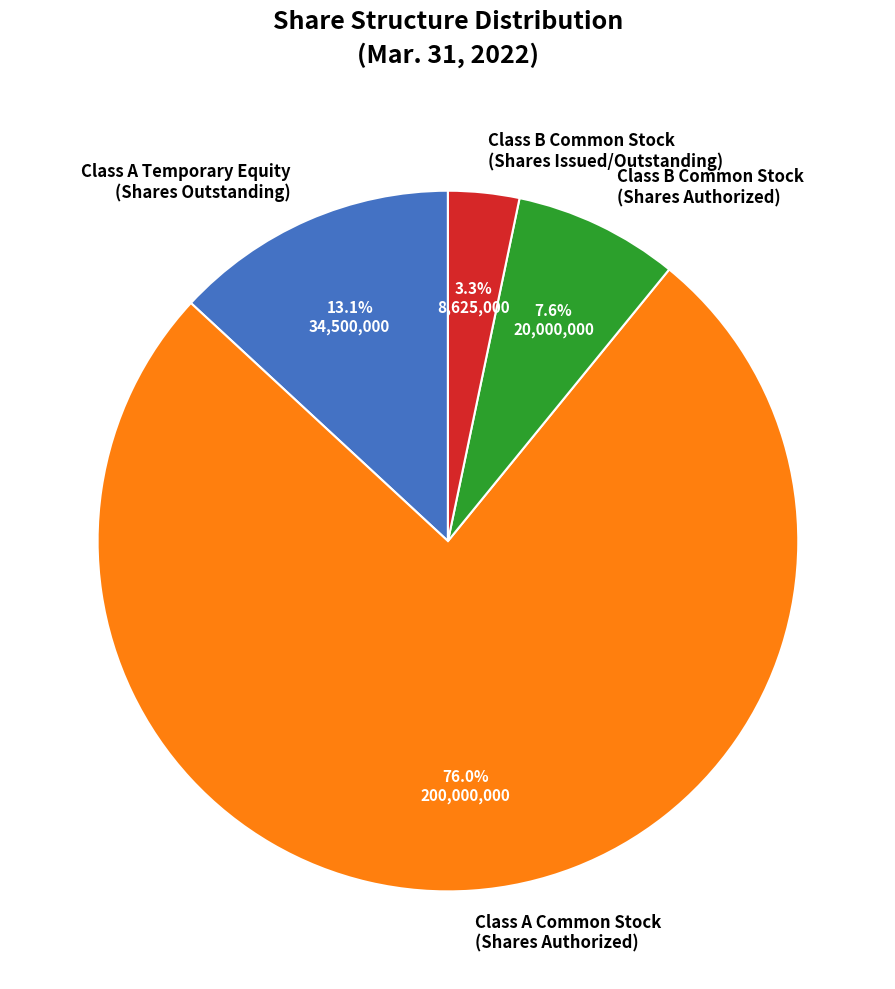

What is the smallest slice in the pie chart?

Class B Common Stock (Shares Issued/Outstanding)